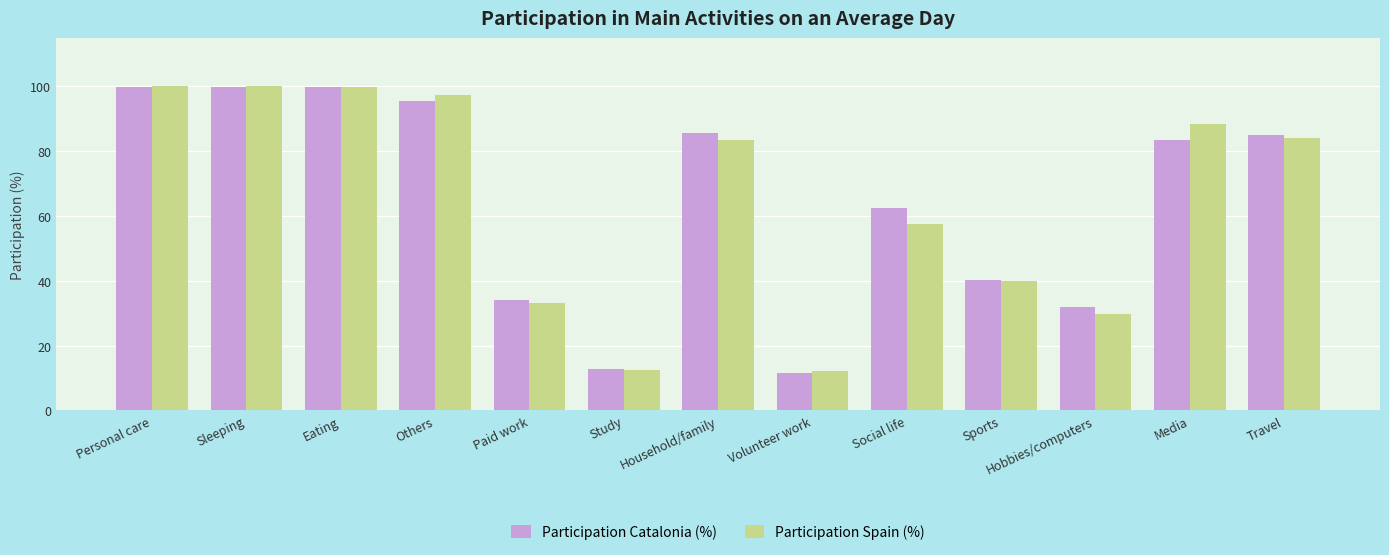

What is the difference between the maximum and minimum values in the Participation Catalonia (%) series?

88.5